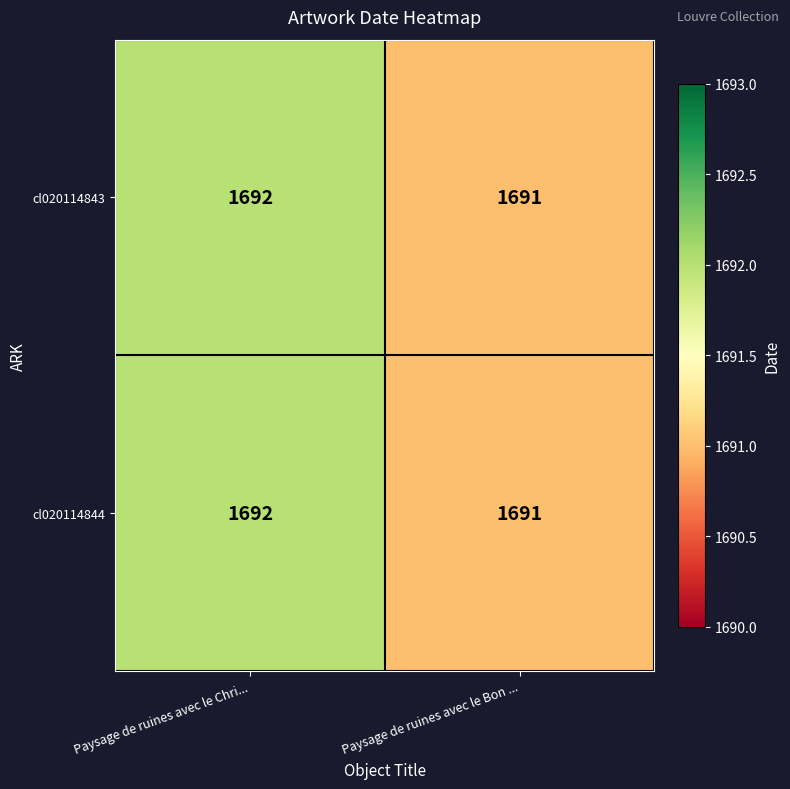

Read the cl020114843 value at Paysage de ruines avec le Chri....

1692